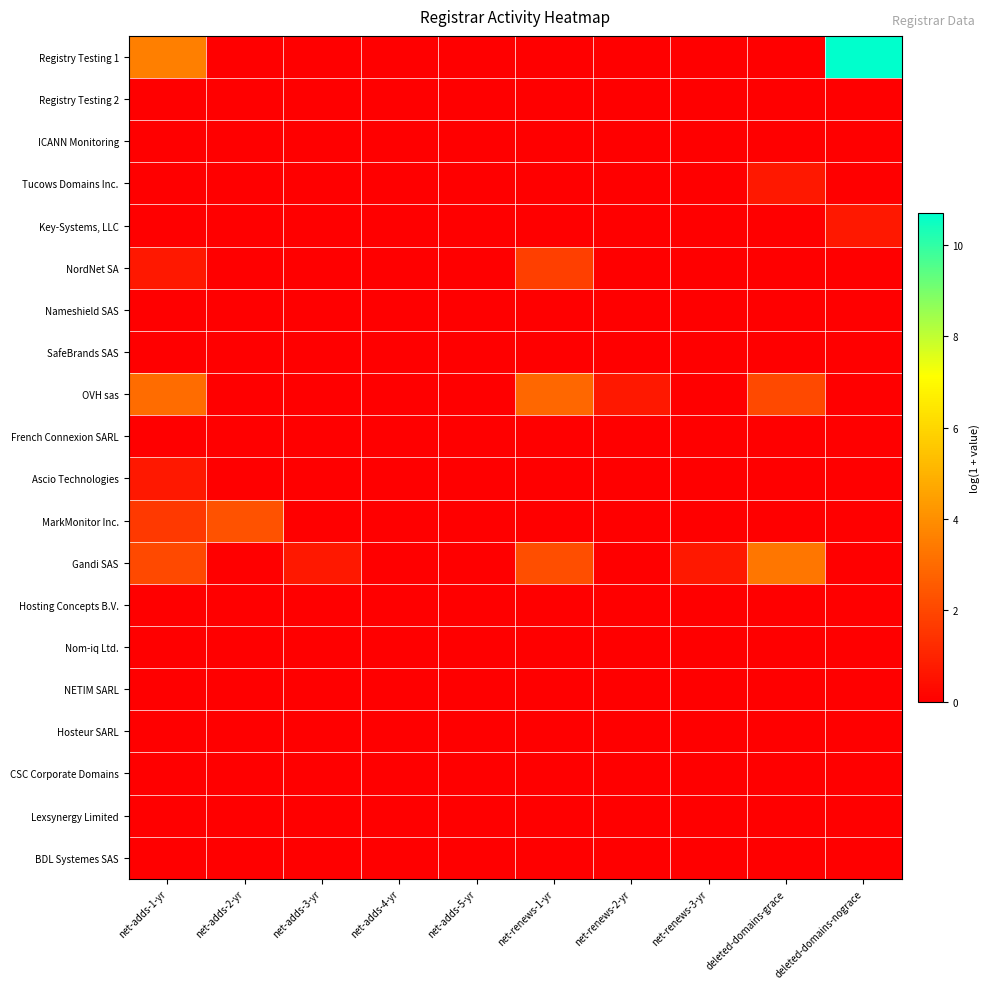

Which series has the largest total across all categories?

Registry Testing 1